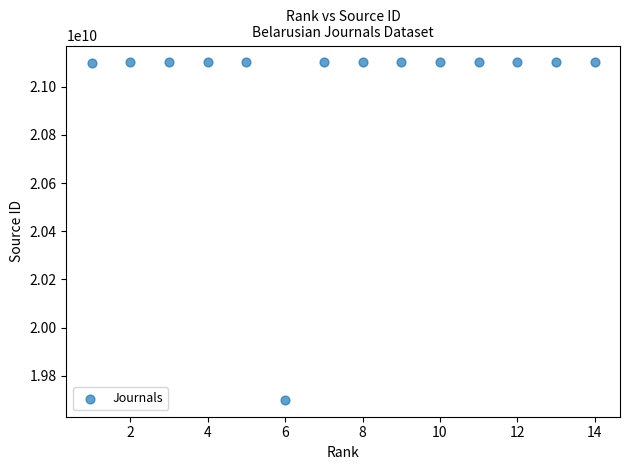

What is the range of Y values (max minus min)?

1400889153